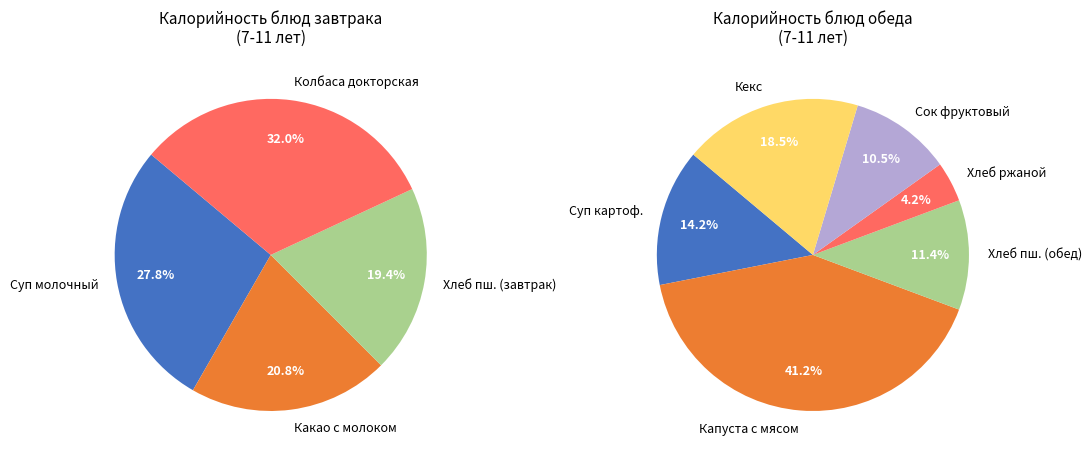

Does Колбаса докторская represent more than half of the total?

No